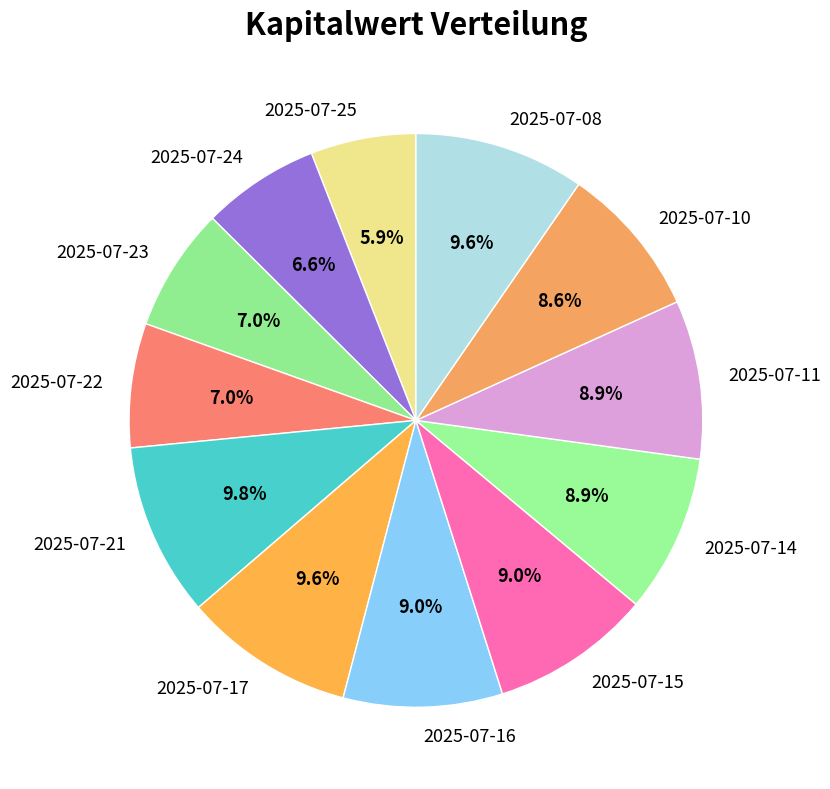

How much of the chart is everything except 2025-07-08?

90.4%